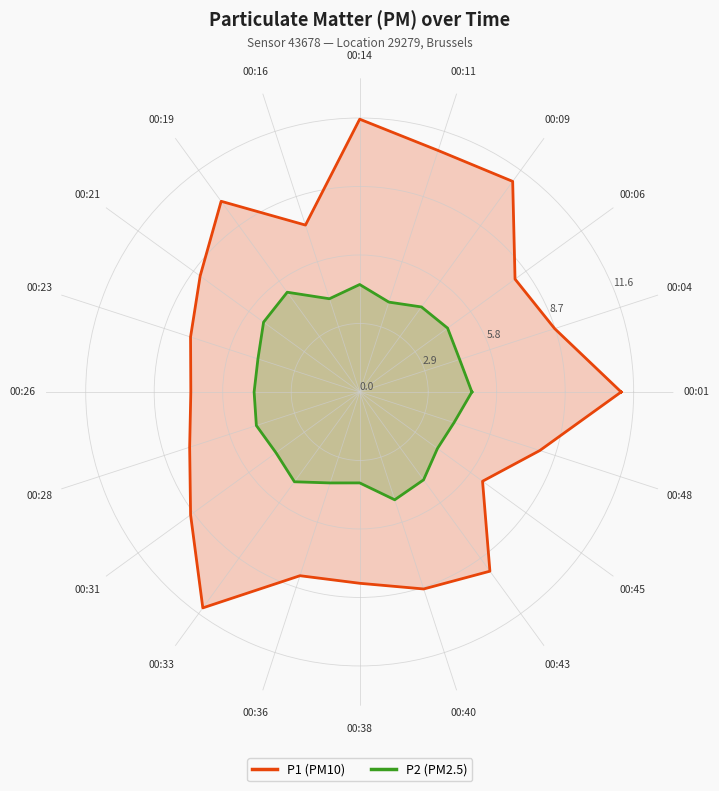

Rank the series at 00:48 from highest to lowest value.

P1, P2